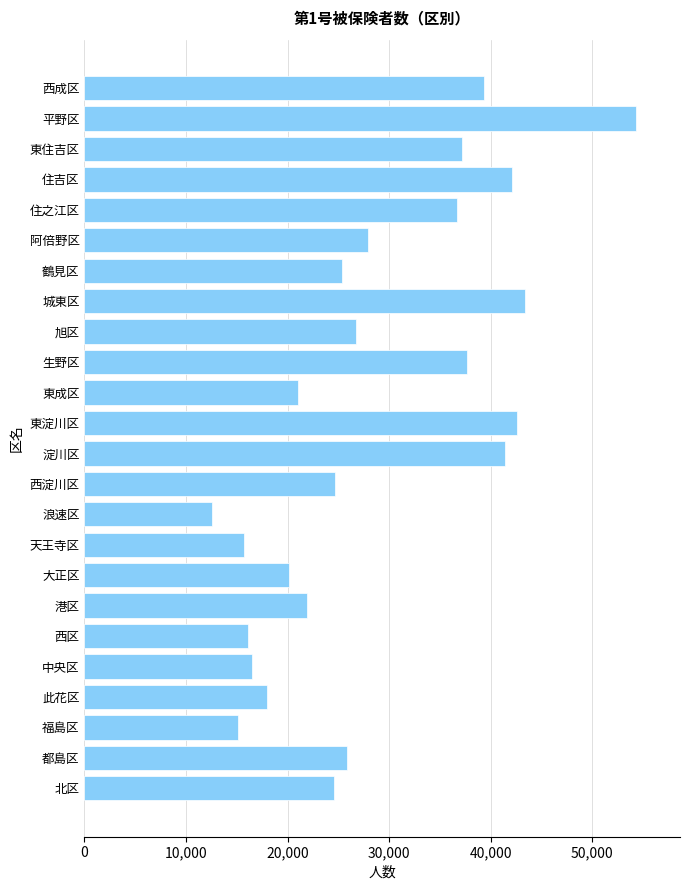

What is the difference between the second highest and second lowest values?

28347